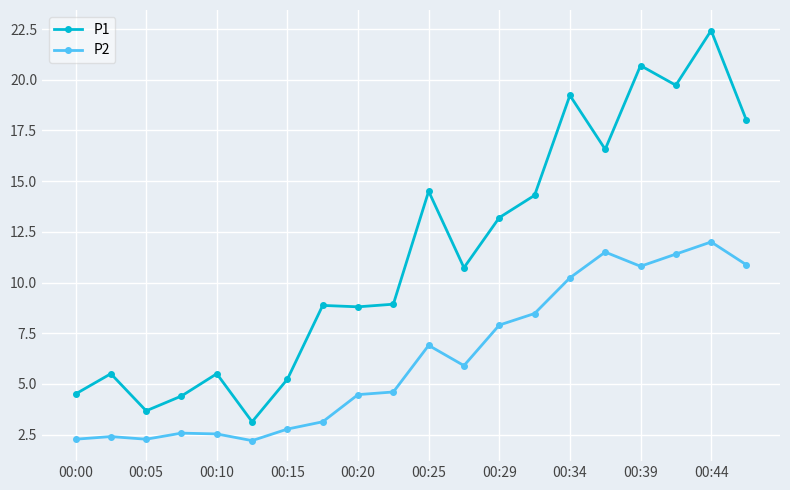

List the series in order of their overall mean, lowest first.

P2, P1